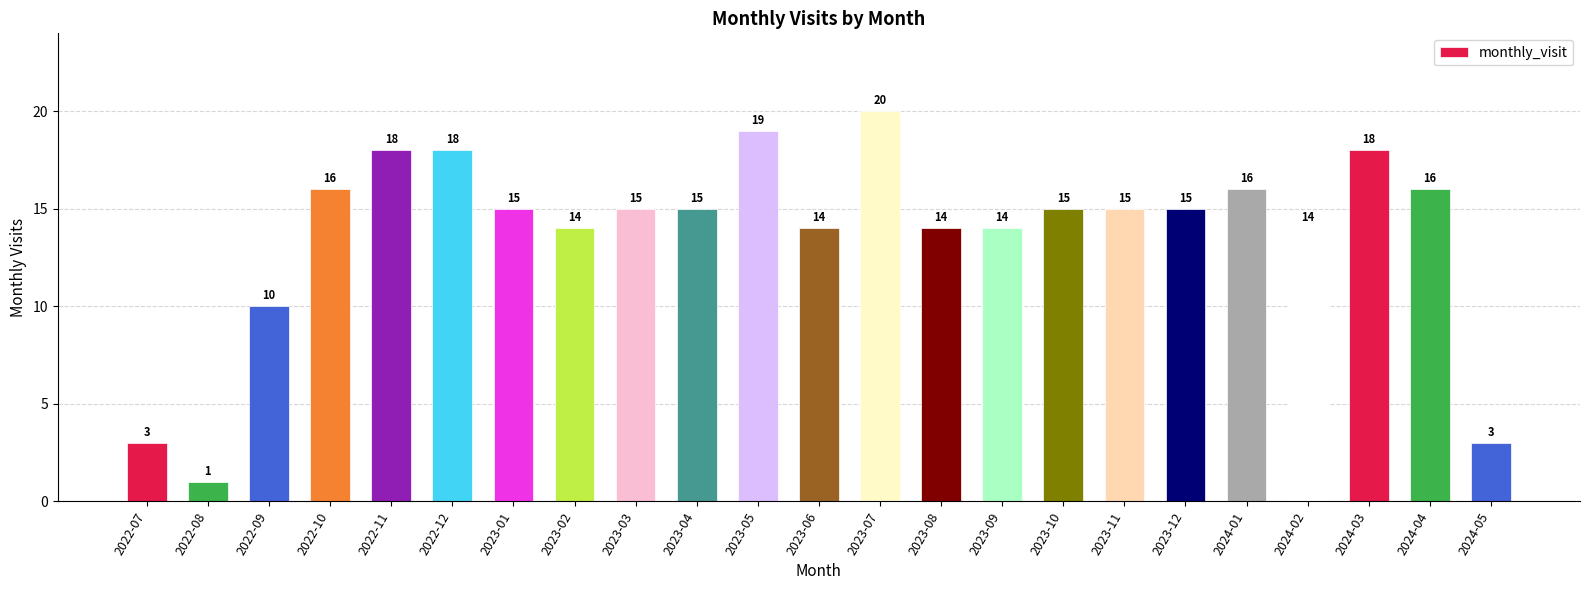

How many bars are there in total?

23